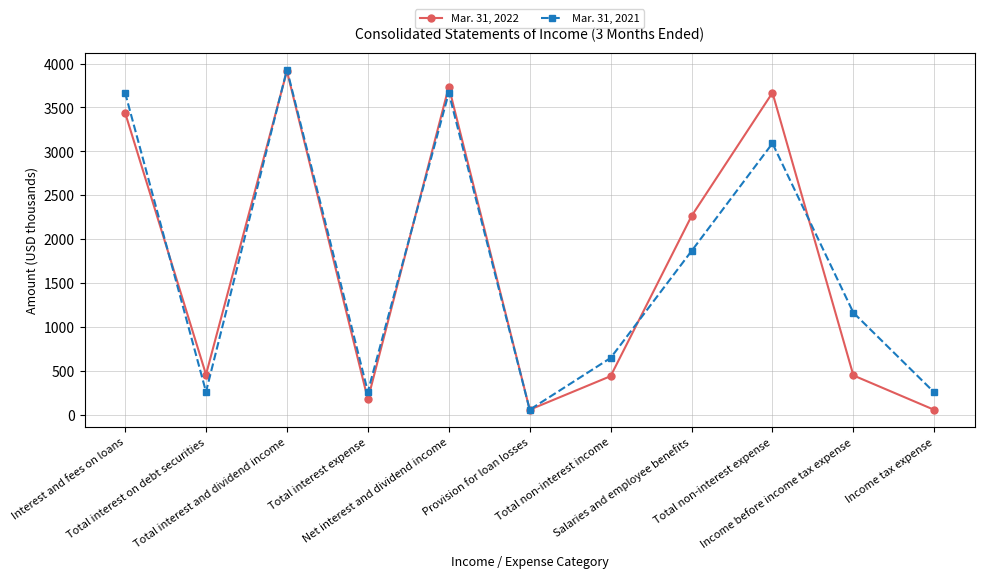

Which label corresponds to the largest value in the chart?

Total interest and dividend income